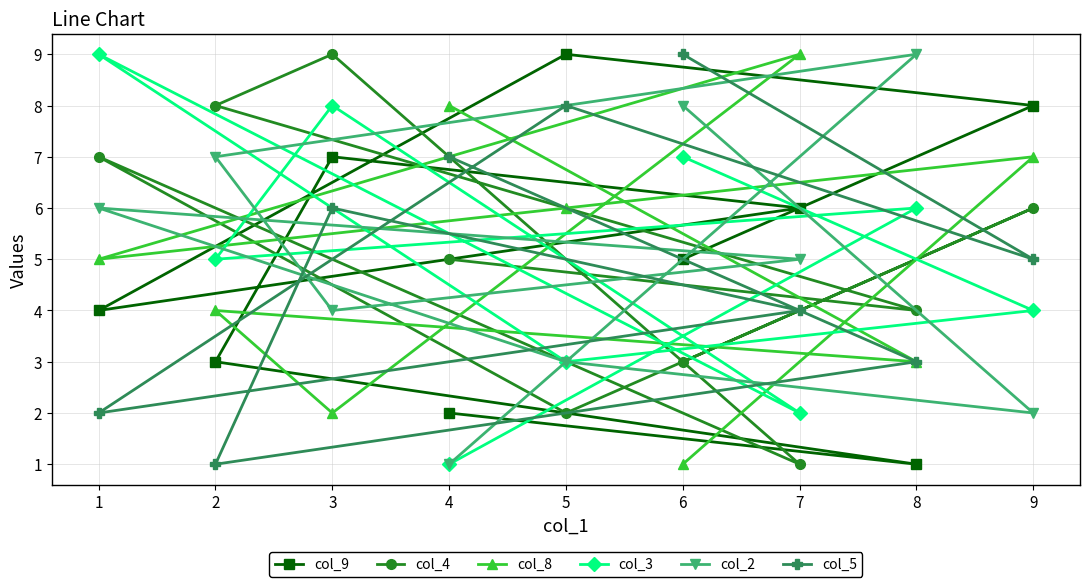

Where does the col_3 series first go above 5?

1